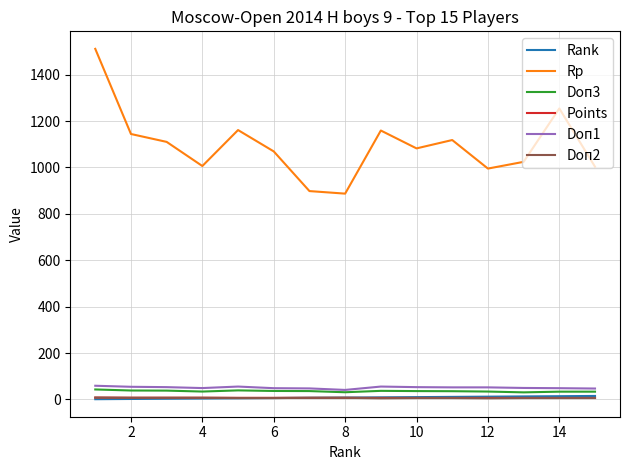

Does the chart have visible grid lines?

Yes